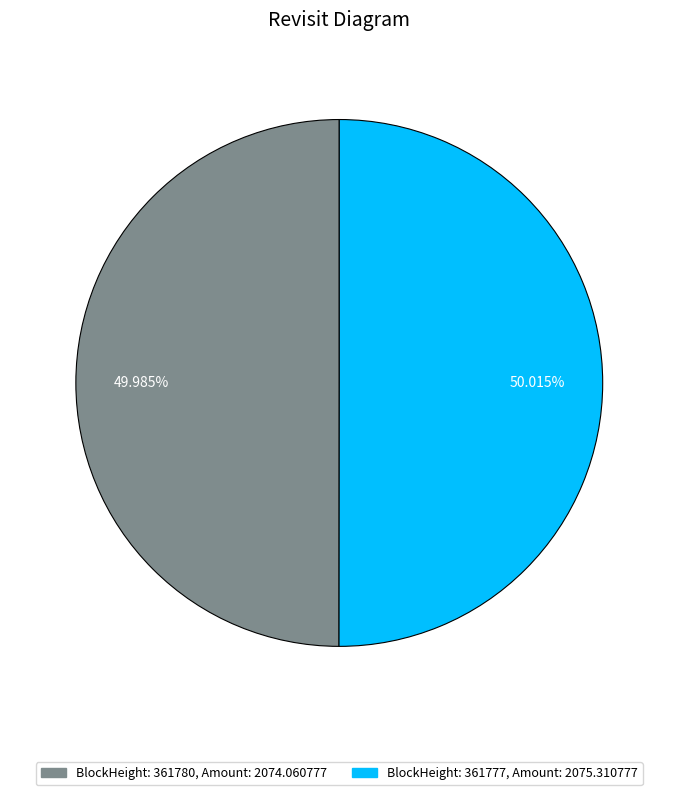

How many segments does this pie chart have?

2